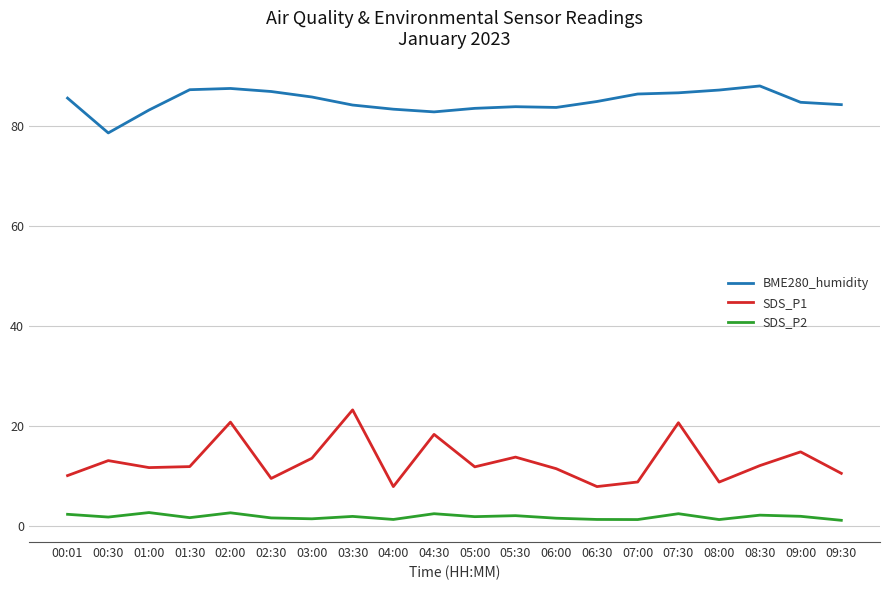

At which category does BME280_humidity reach its first local valley?

00:30